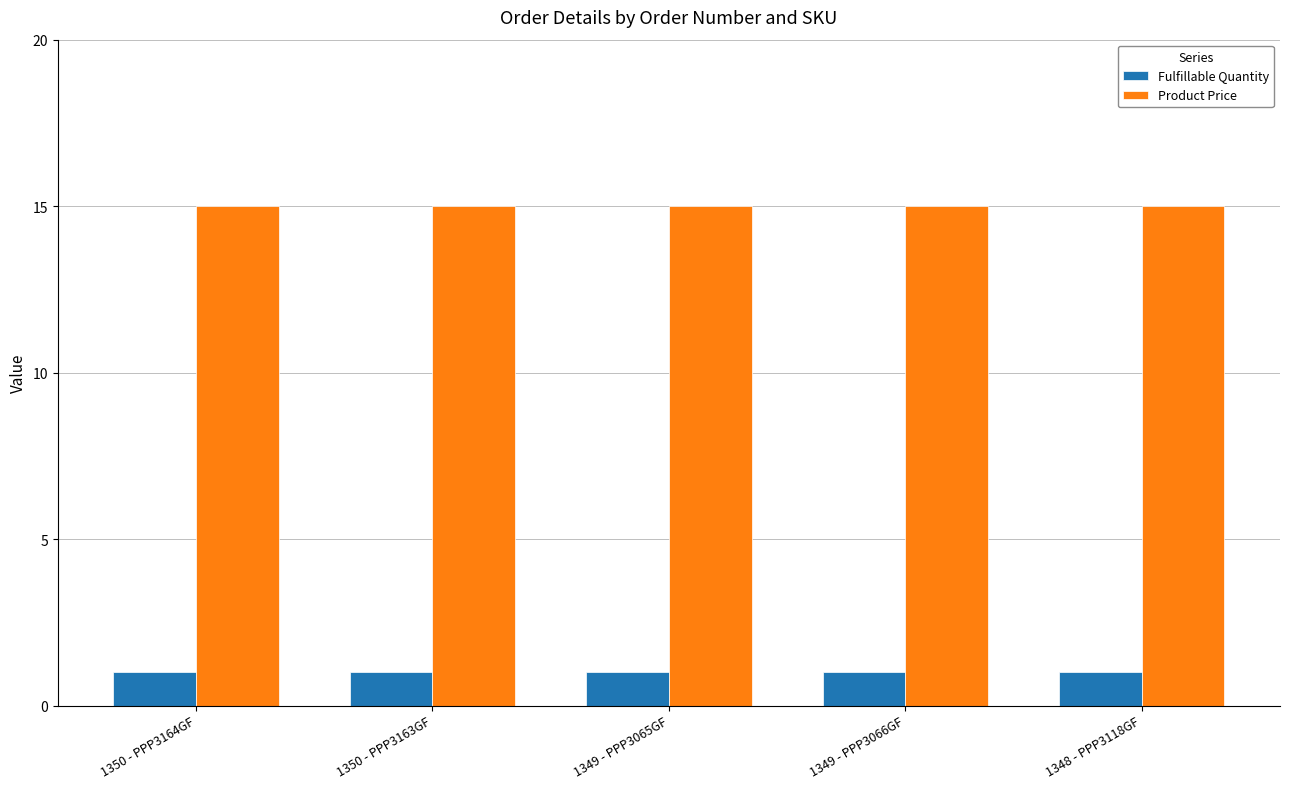

What is the smallest value displayed?

1.0